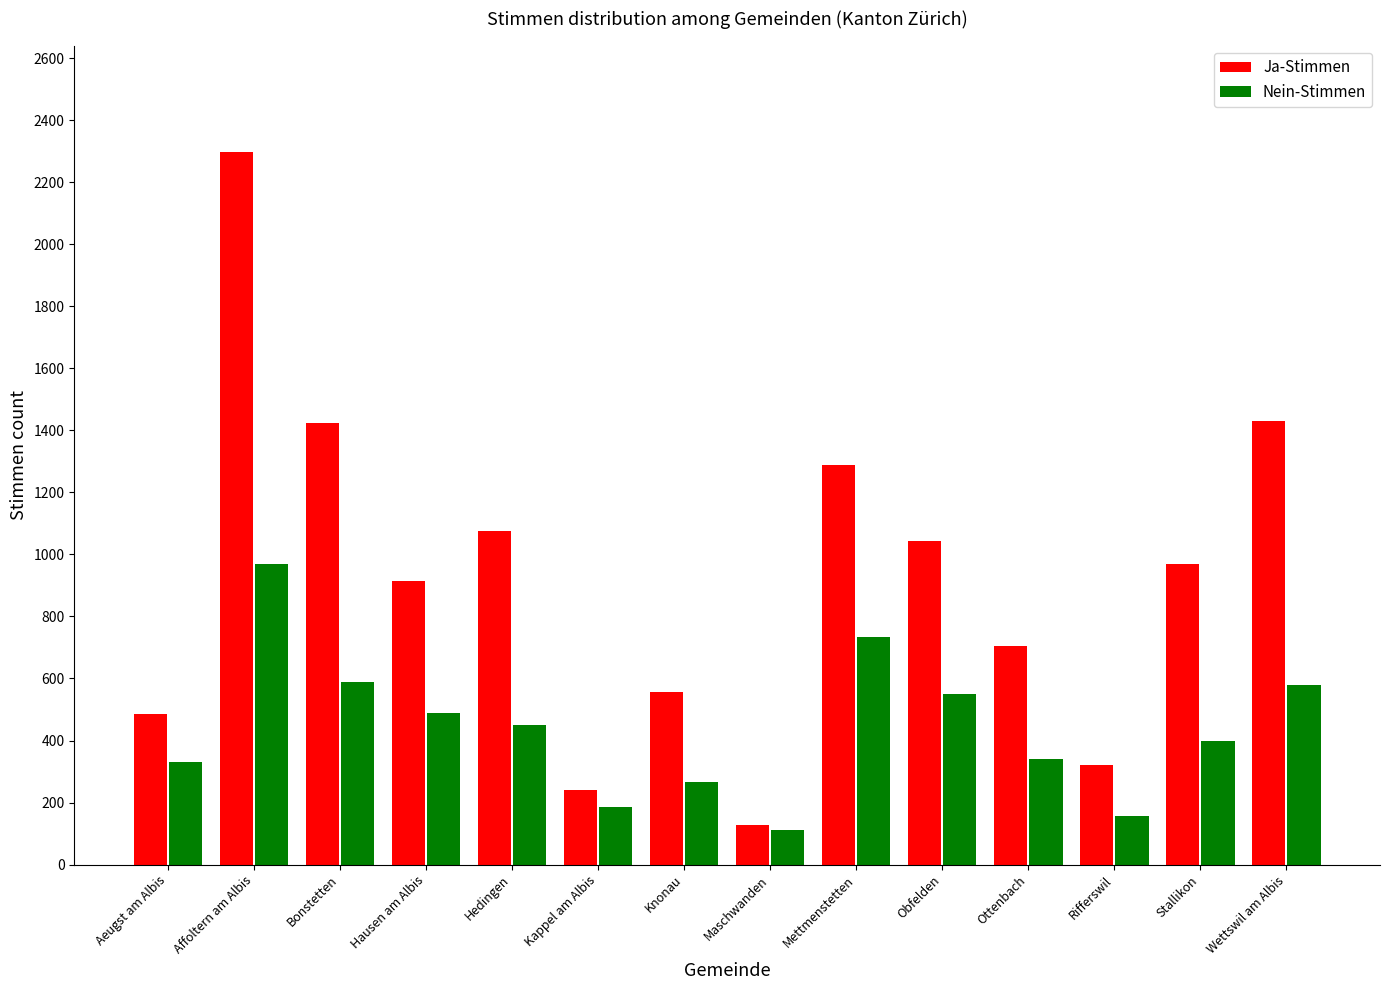

How many data points in Nein-Stimmen are less than 451?

7